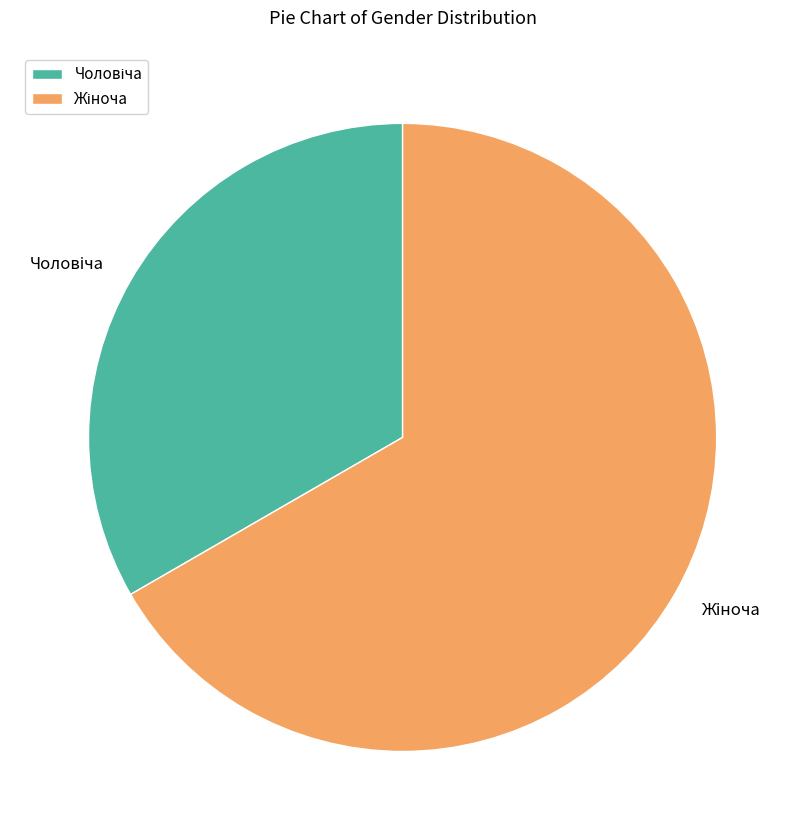

Does any single category account for the majority?

Yes